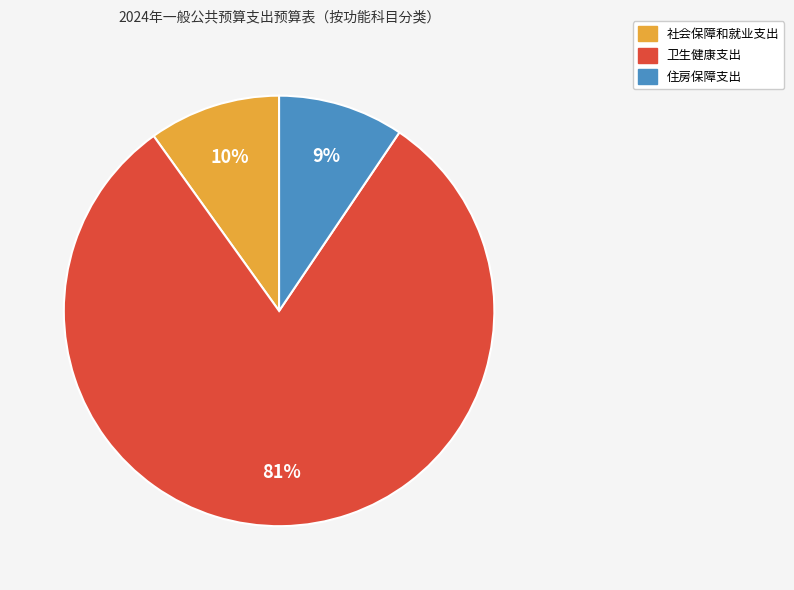

To the nearest percent, what is the combined percentage of 社会保障和就业支出 and 住房保障支出?

19%